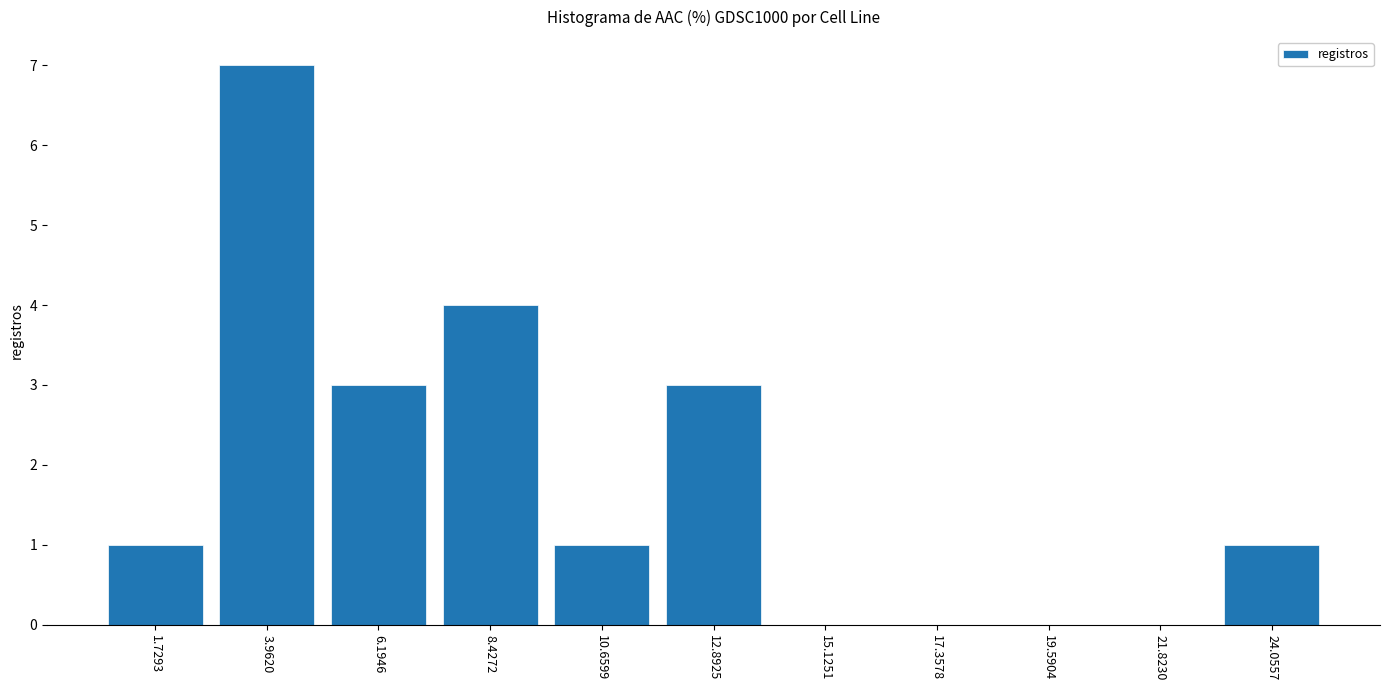

Is it true that the value at 24.0557 is 2?

False